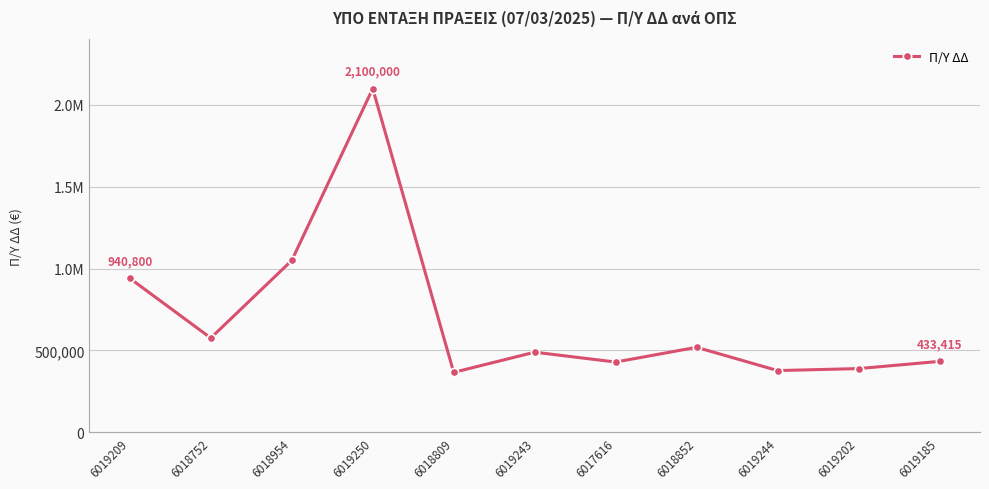

Which label corresponds to the largest value in the chart?

6019250